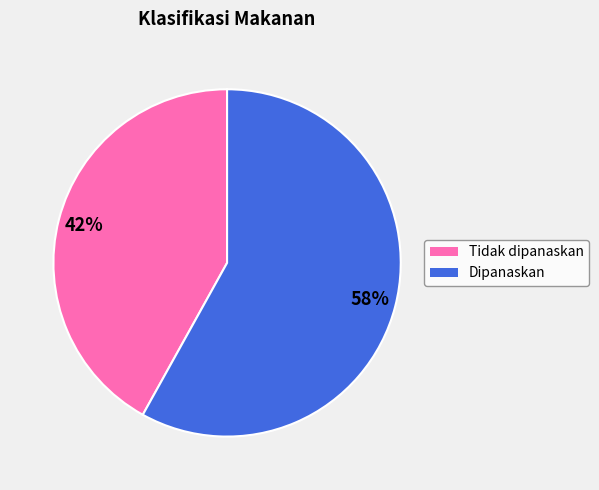

To the nearest percent, what is the average slice percentage?

50%